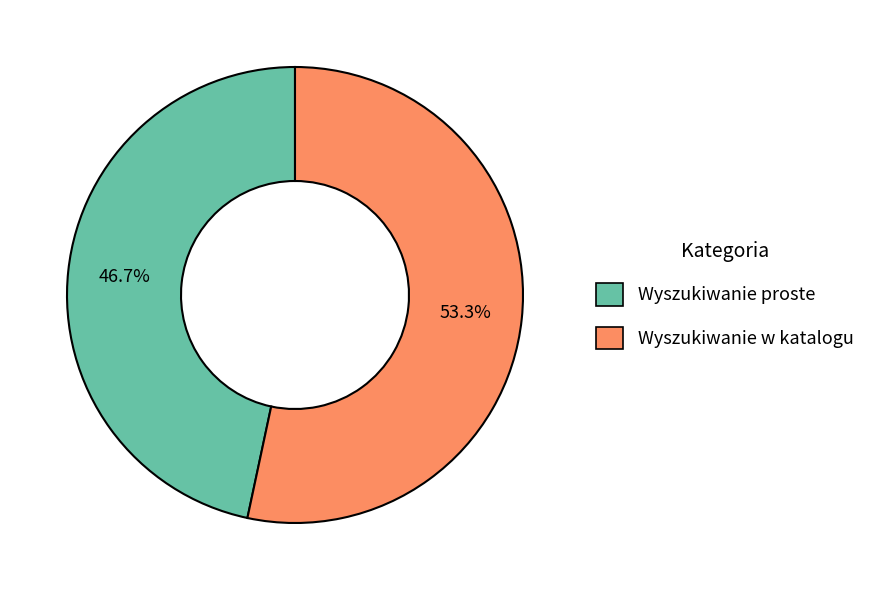

Do Wyszukiwanie proste and Wyszukiwanie w katalogu together represent more than half of the pie?

Yes